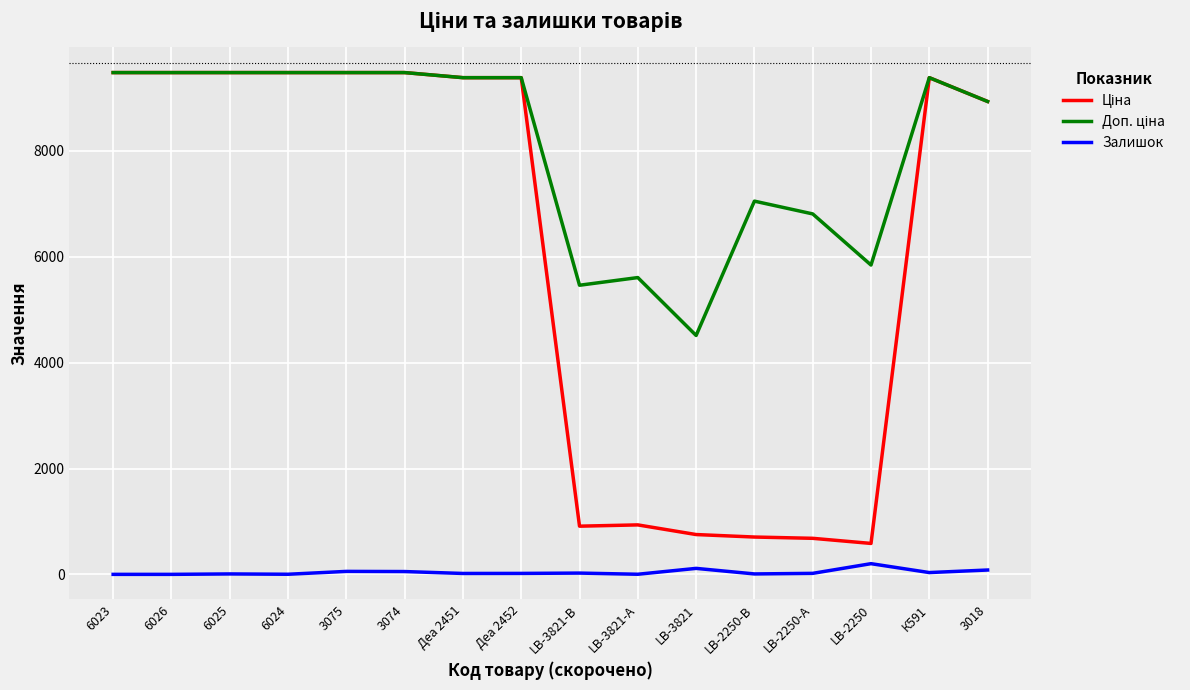

How many lines are shown in the chart?

3